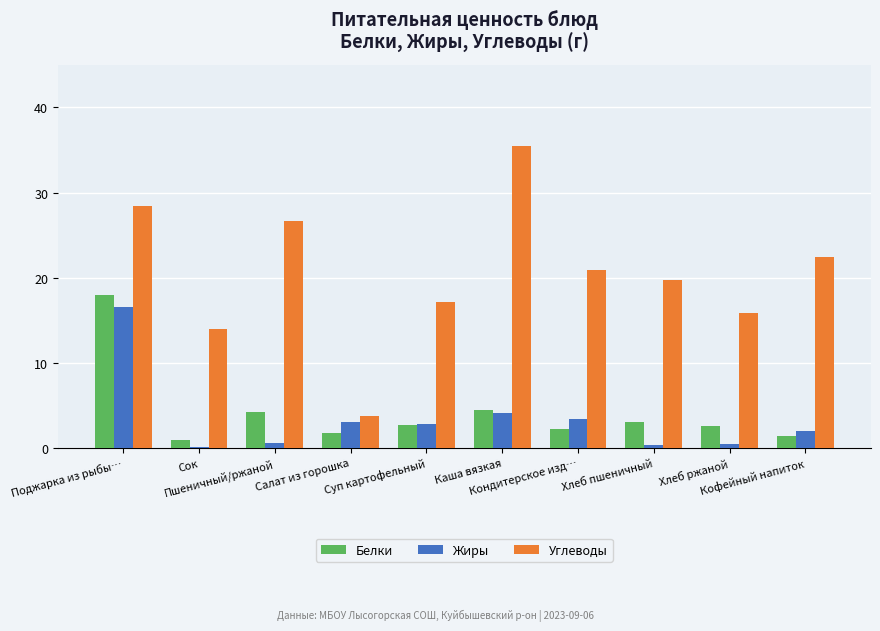

What is the sum of all Углеводы values?

204.2